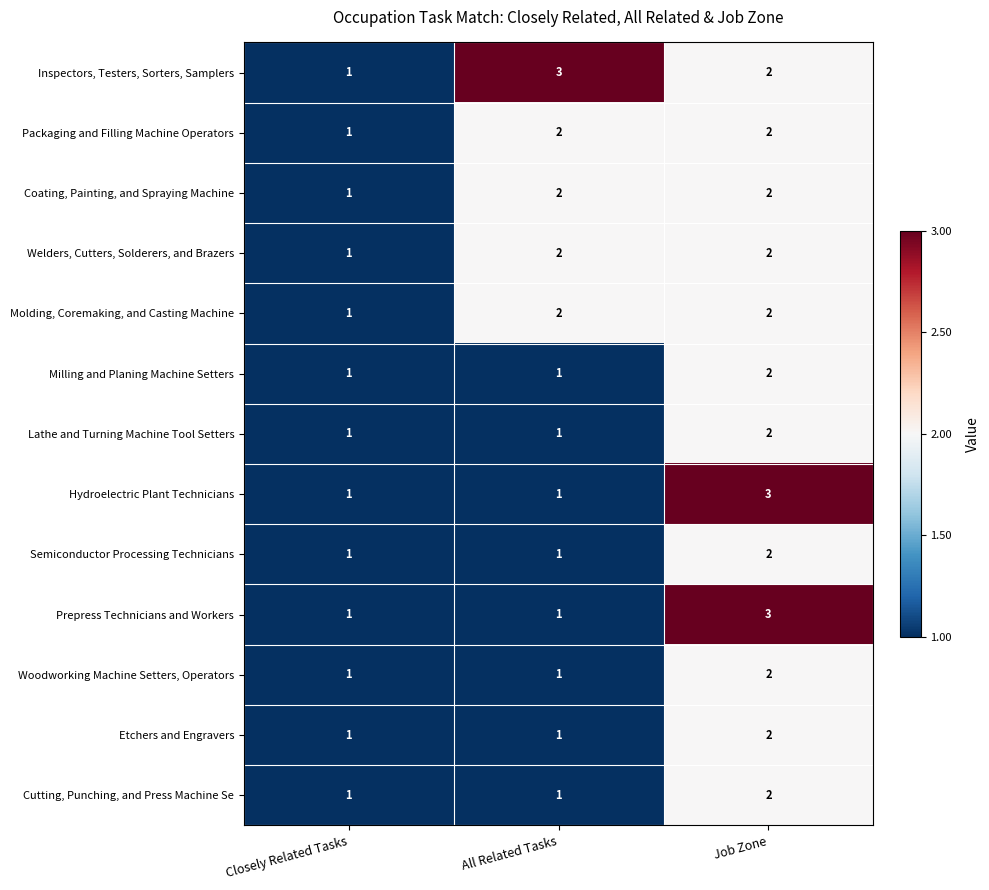

True or false: Woodworking Machine Setters, Operators has a value of 1 at All Related Tasks.

True